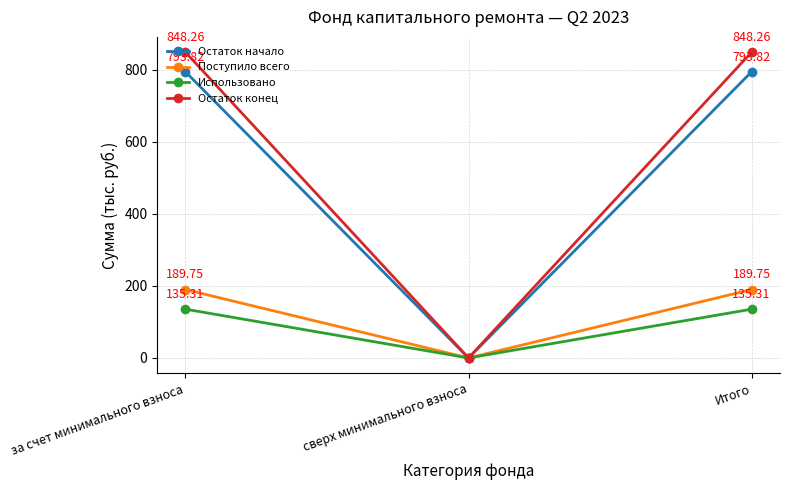

What are all the series names shown in the legend?

Остаток начало, Поступило всего, Использовано, Остаток конец